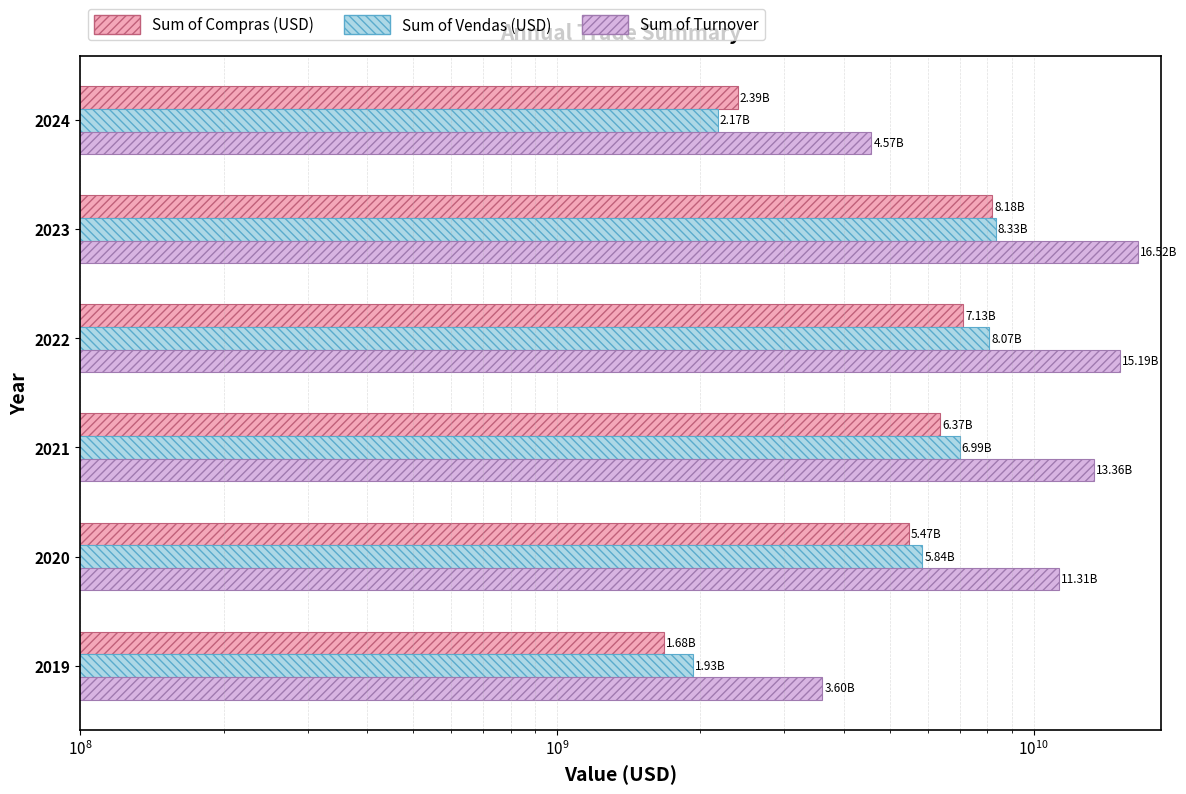

True or false: Sum of Compras (USD) has a value of 1529774442.3 at 2020.

False